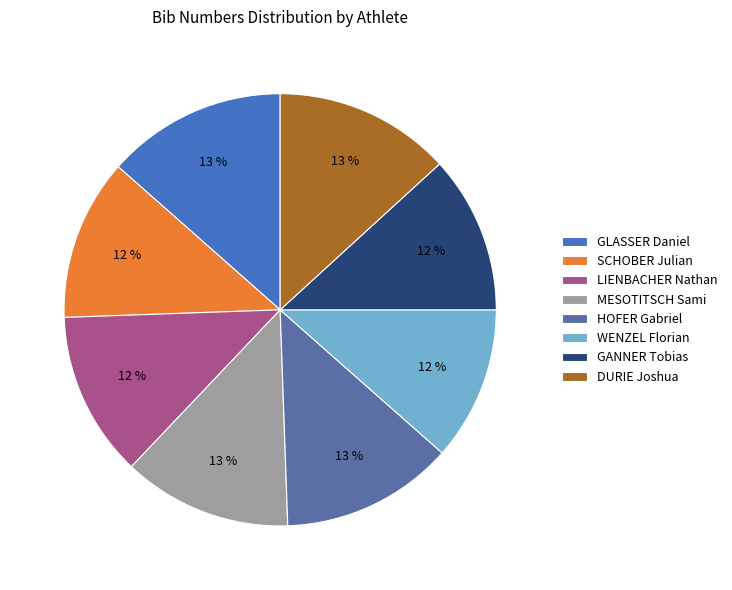

How much of the chart is everything except MESOTITSCH Sami?

87.4%